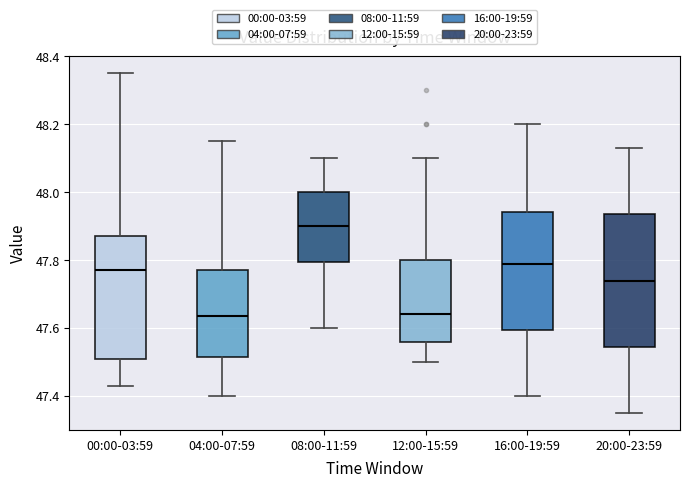

Which box is the tallest, from its lower edge to its upper edge?

20:00-23:59